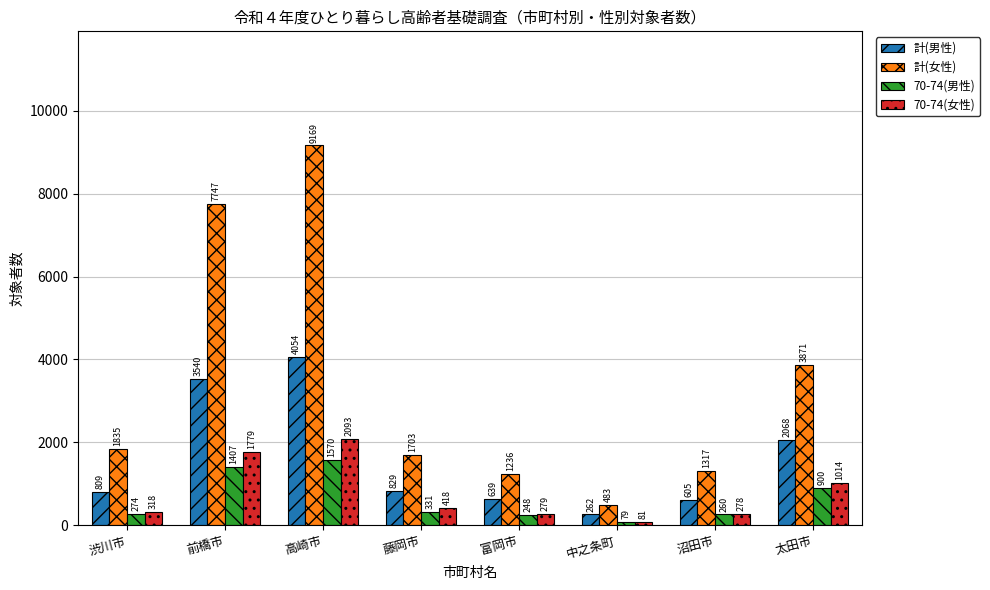

Which series has the widest spread of values?

計(女性)